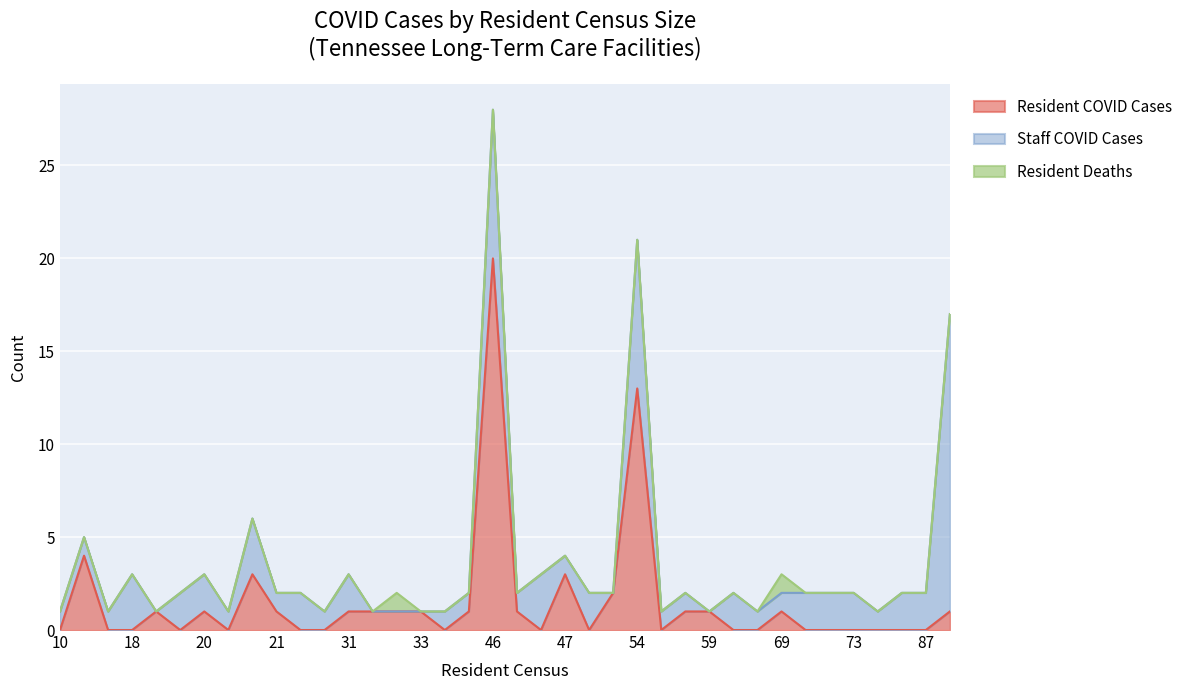

True or false: Resident Deaths and Staff COVID Cases intersect in this chart.

False